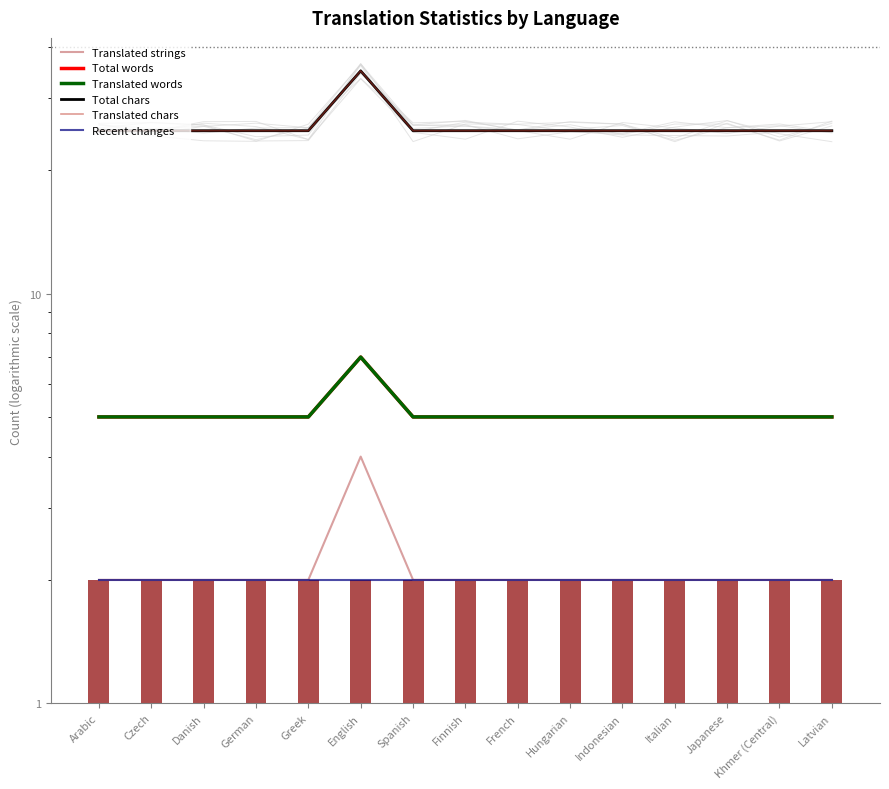

Reading right to left, list all the values displayed in this chart.

Translated strings: 2	2	2	2	2	2	2	2	2	4	2	2	2	2	2
Total words: 5	5	5	5	5	5	5	5	5	7	5	5	5	5	5
Translated words: 5	5	5	5	5	5	5	5	5	7	5	5	5	5	5
Total chars: 25	25	25	25	25	25	25	25	25	35	25	25	25	25	25
Translated chars: 25	25	25	25	25	25	25	25	25	35	25	25	25	25	25
Recent changes: 2	2	2	2	2	2	2	2	2	2	2	2	2	2	2